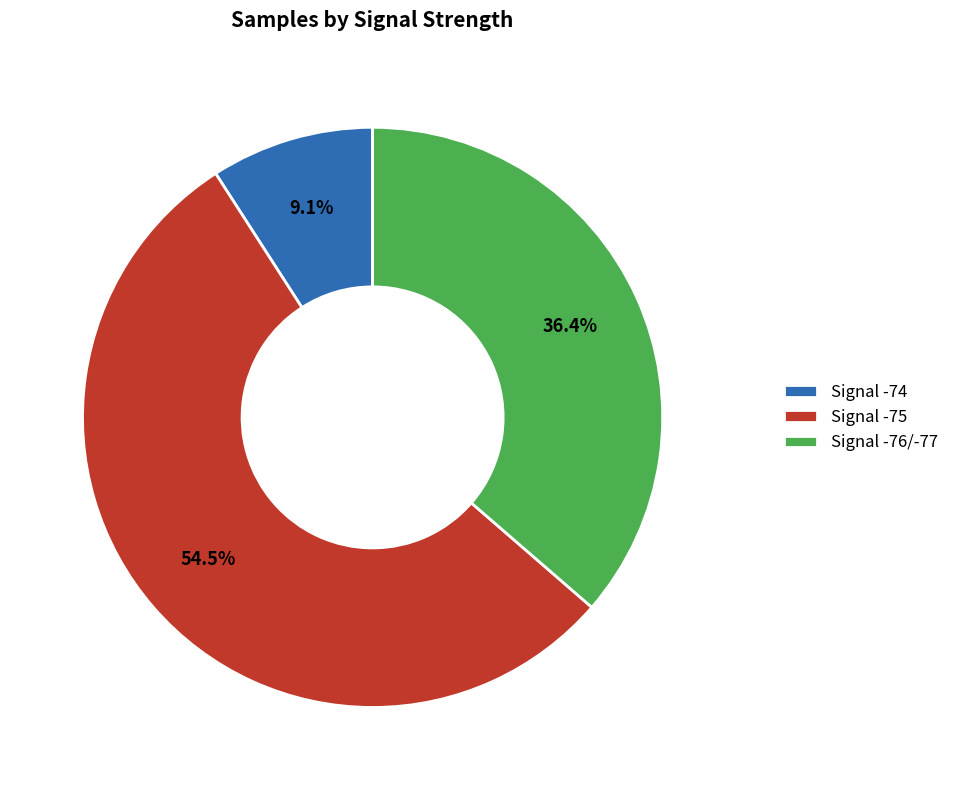

Does any single category account for the majority?

Yes